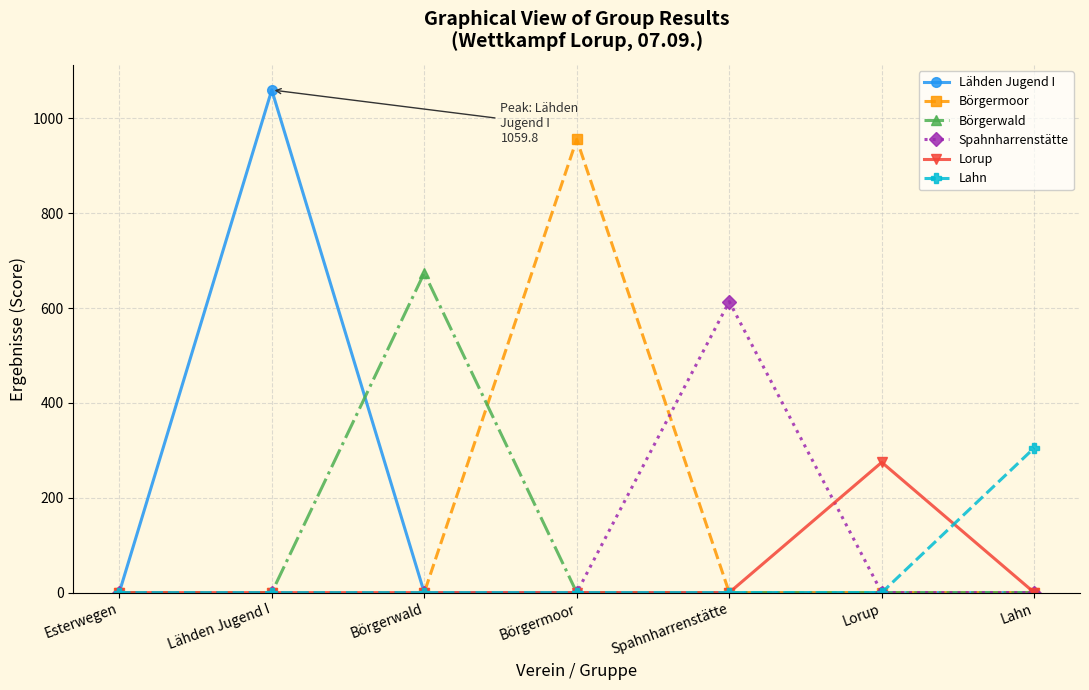

Which category has the highest value in the Spahnharrenstätte series?

Spahnharrenstätte